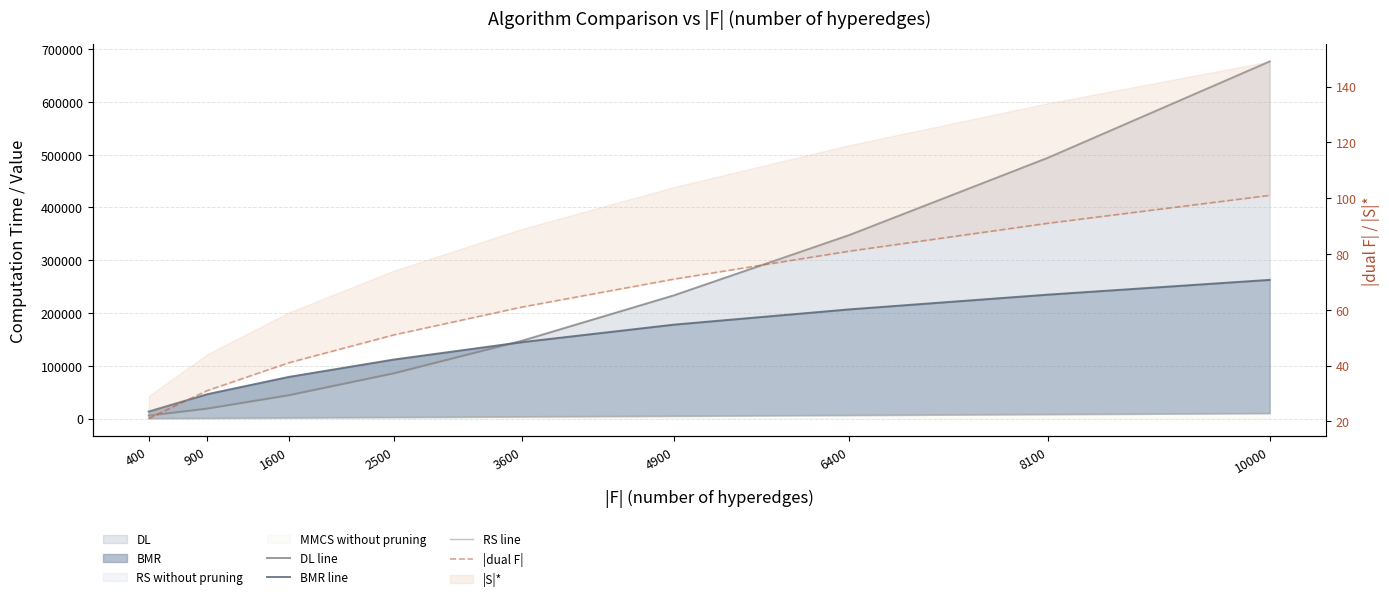

How many lines are shown in the chart?

4